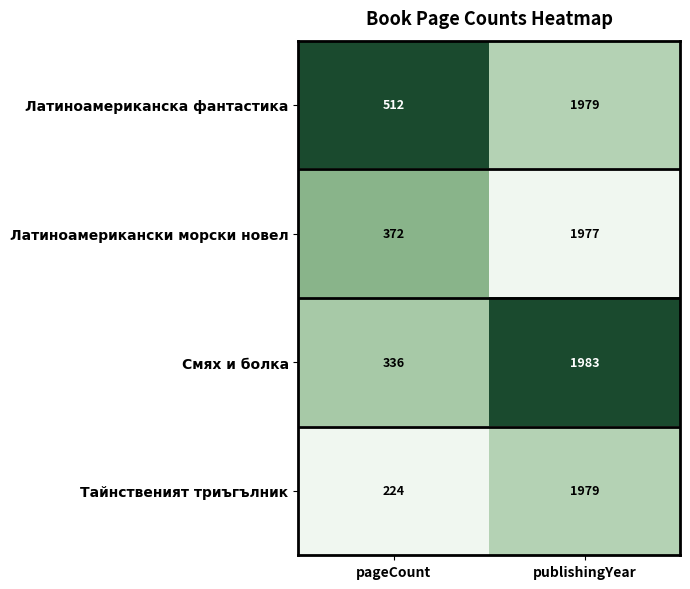

What is the difference between the maximum and minimum values in the Латиноамерикански морски новел series?

1605